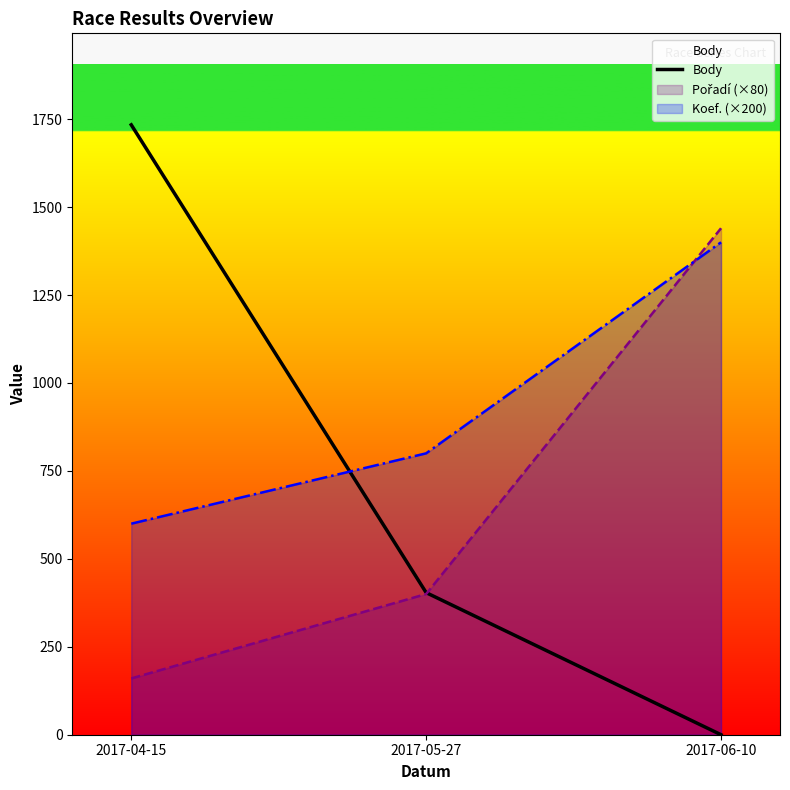

True or false: the data shows 0 at 2017-06-10.

True